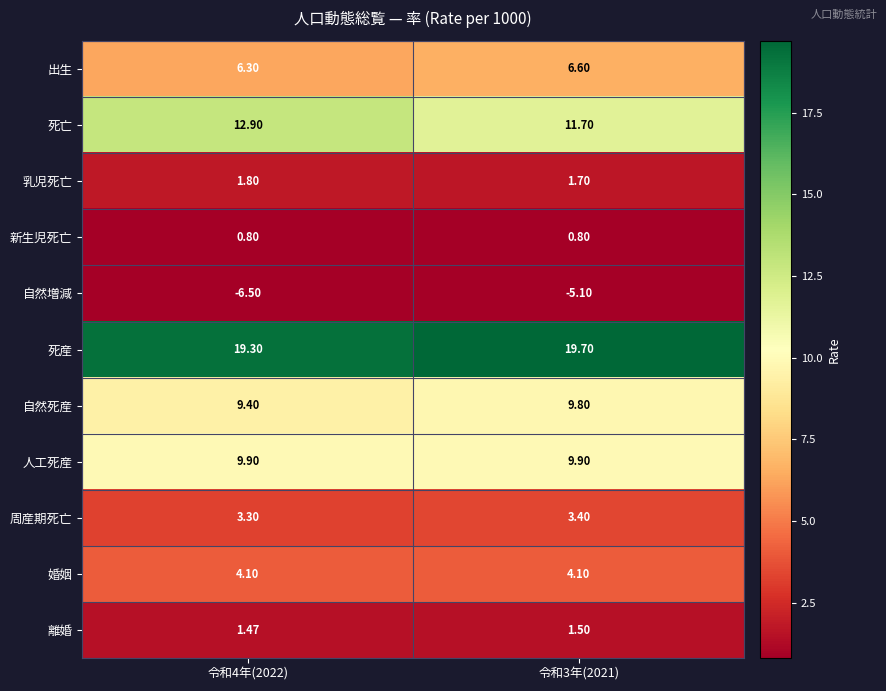

Which series has the largest total across all categories?

死産